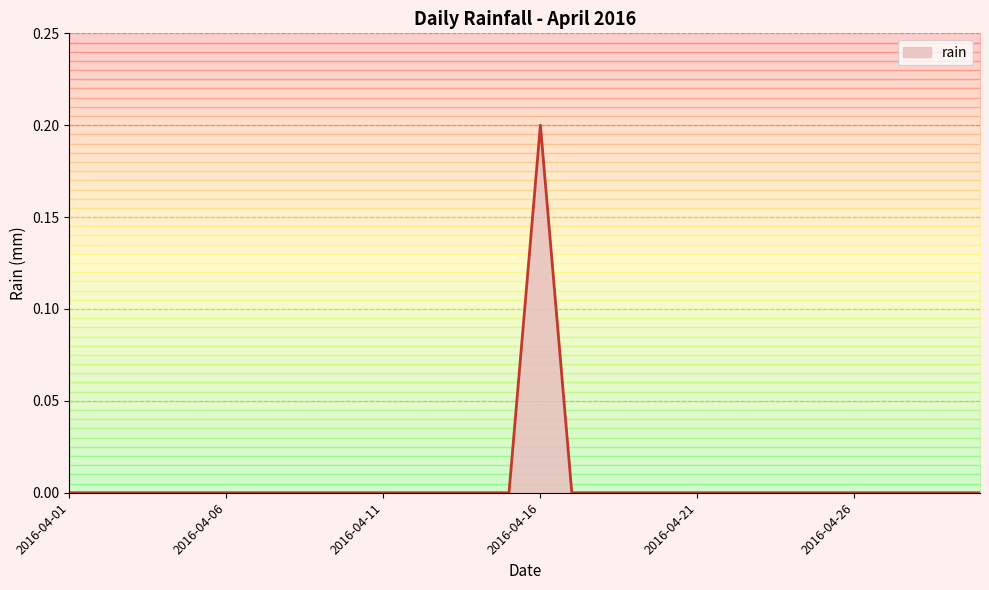

List the labels in order of value, largest first.

2016-04-16, 2016-04-01, 2016-04-02, 2016-04-03, 2016-04-04, 2016-04-05, 2016-04-06, 2016-04-07, 2016-04-08, 2016-04-09, 2016-04-10, 2016-04-11, 2016-04-12, 2016-04-13, 2016-04-14, 2016-04-15, 2016-04-17, 2016-04-18, 2016-04-19, 2016-04-20, 2016-04-21, 2016-04-22, 2016-04-23, 2016-04-24, 2016-04-25, 2016-04-26, 2016-04-27, 2016-04-28, 2016-04-29, 2016-04-30